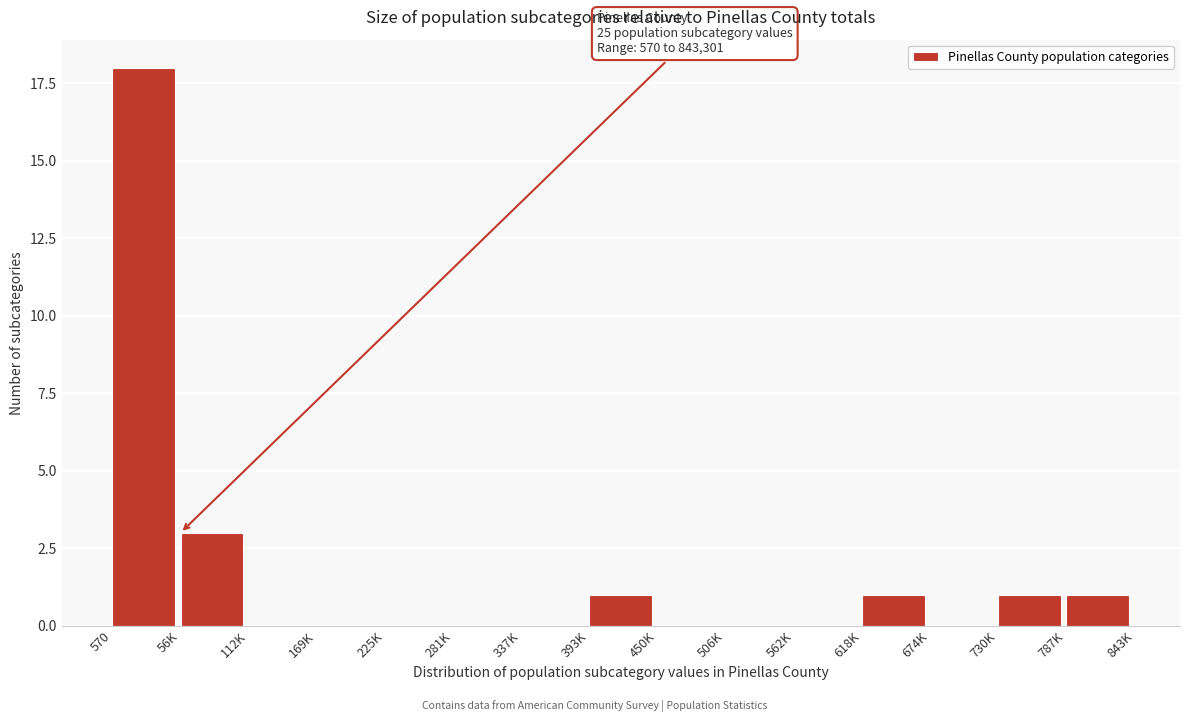

Where is the data nearest to the value 9?

56K